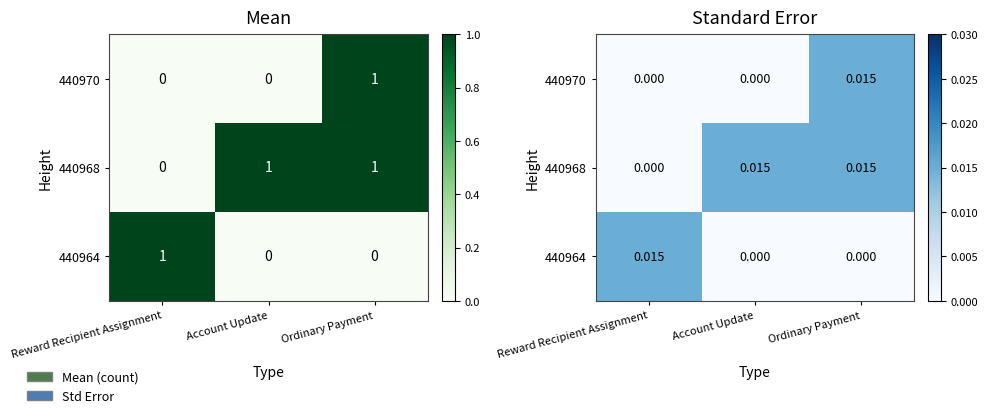

Count the 440968 values in the range 0 to 1.

3